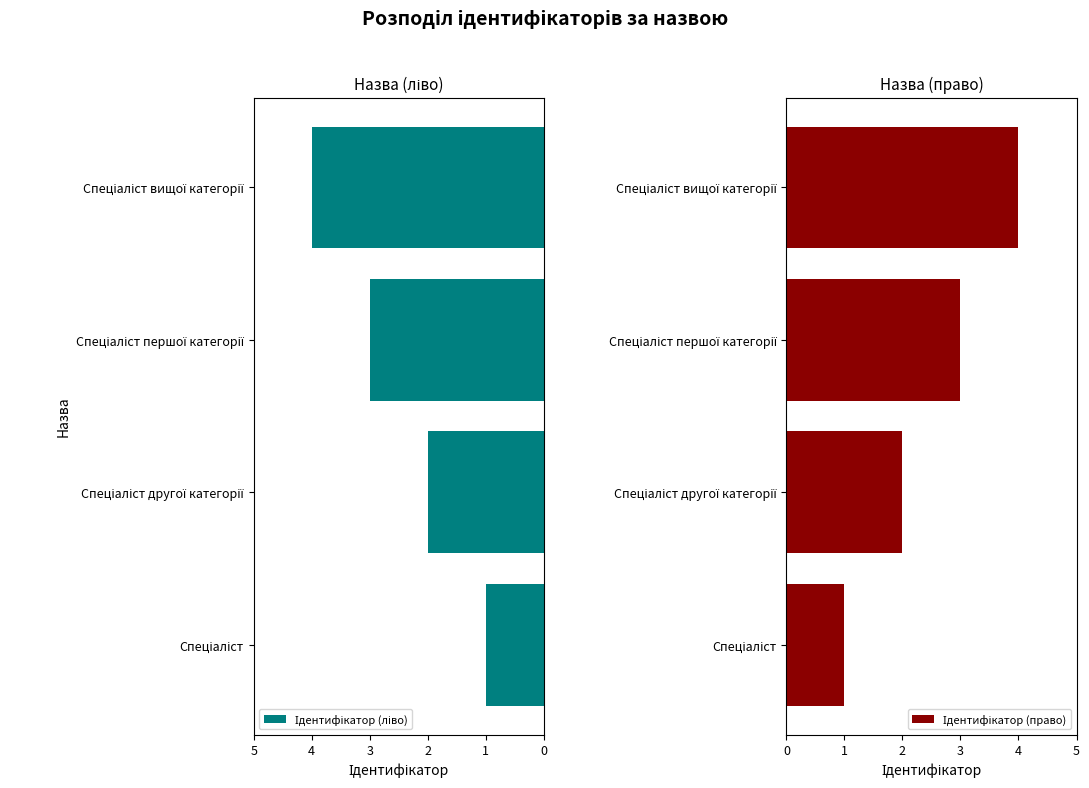

How many bars are there in total?

8